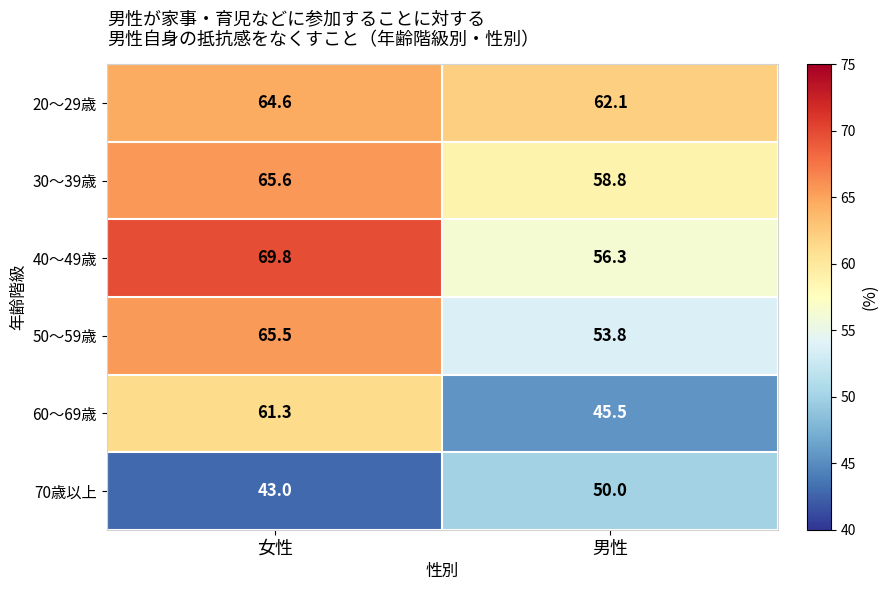

What is the difference between the maximum and minimum values in the 30～39歳 series?

6.8